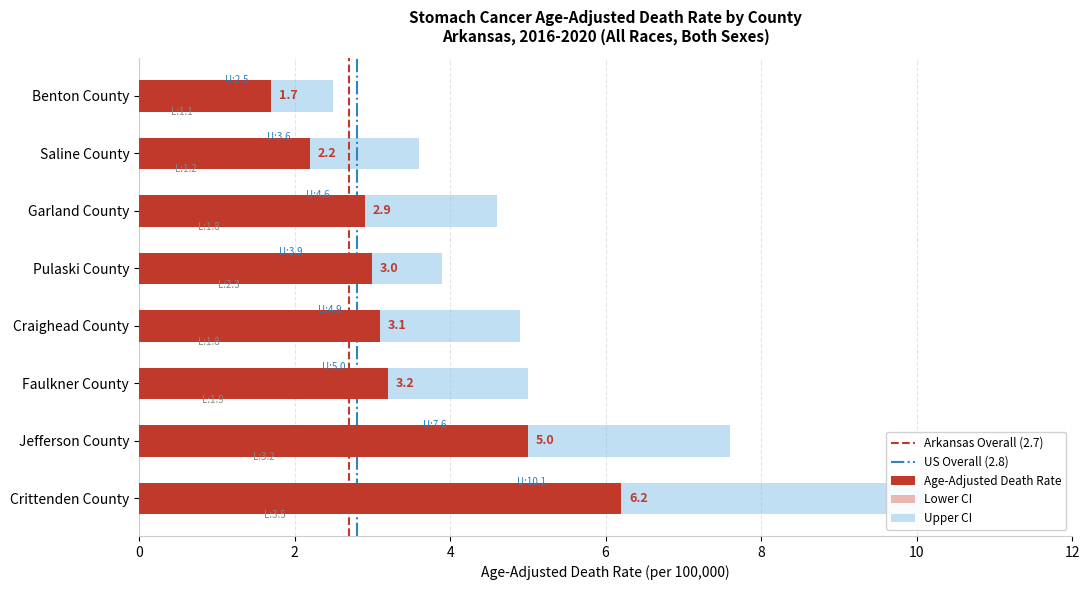

What is the difference between the second highest and minimum values in the Upper CI series?

5.1